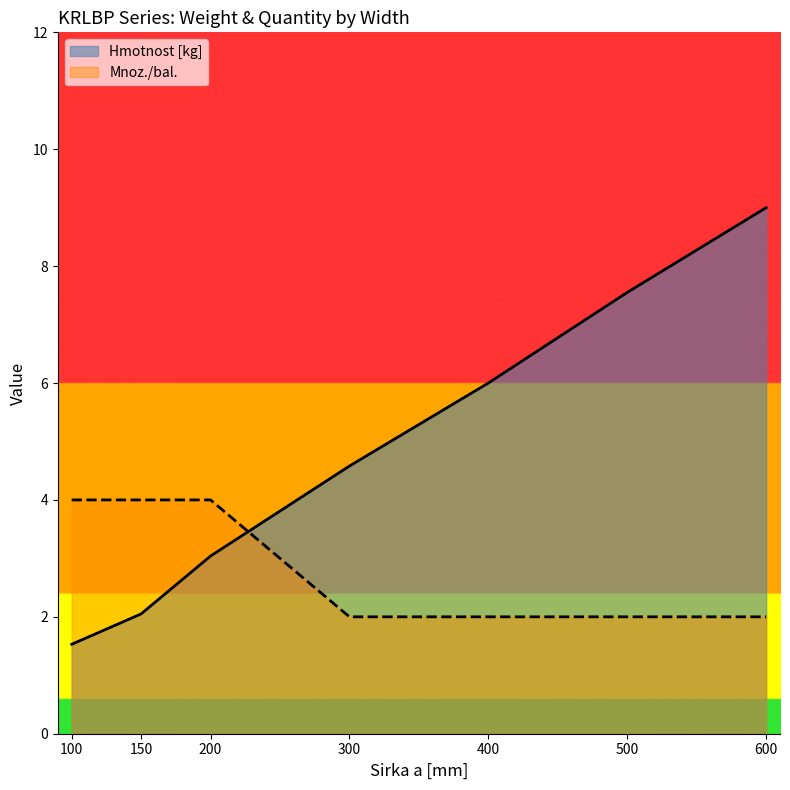

How many times do Hmotnost [kg] and Mnoz./bal. cross each other?

1